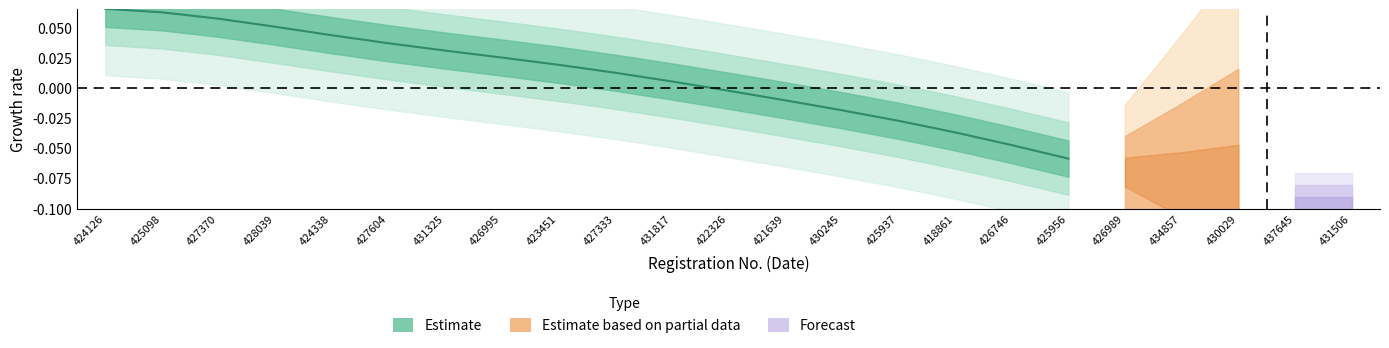

List the labels in order of value, largest first.

424126, 425098, 427370, 428039, 424338, 427604, 431325, 426995, 423451, 427333, 431817, 422326, 421639, 430245, 425937, 418861, 426746, 425956